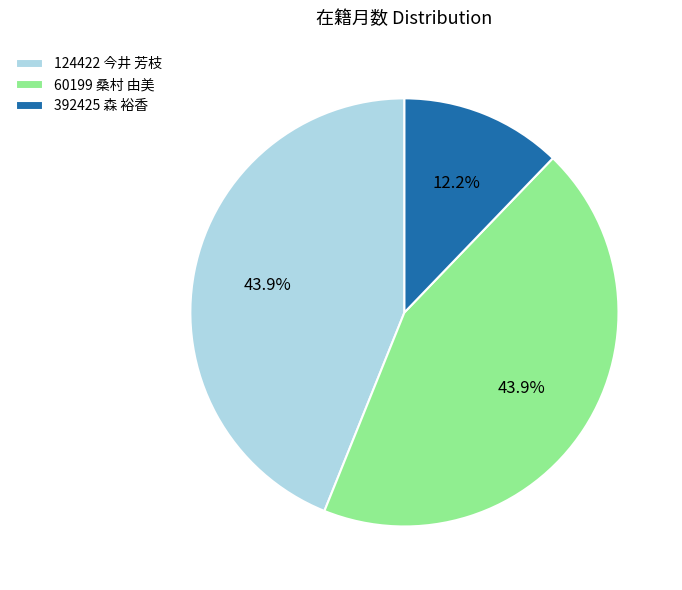

Which slice is the smallest?

392425 森 裕香